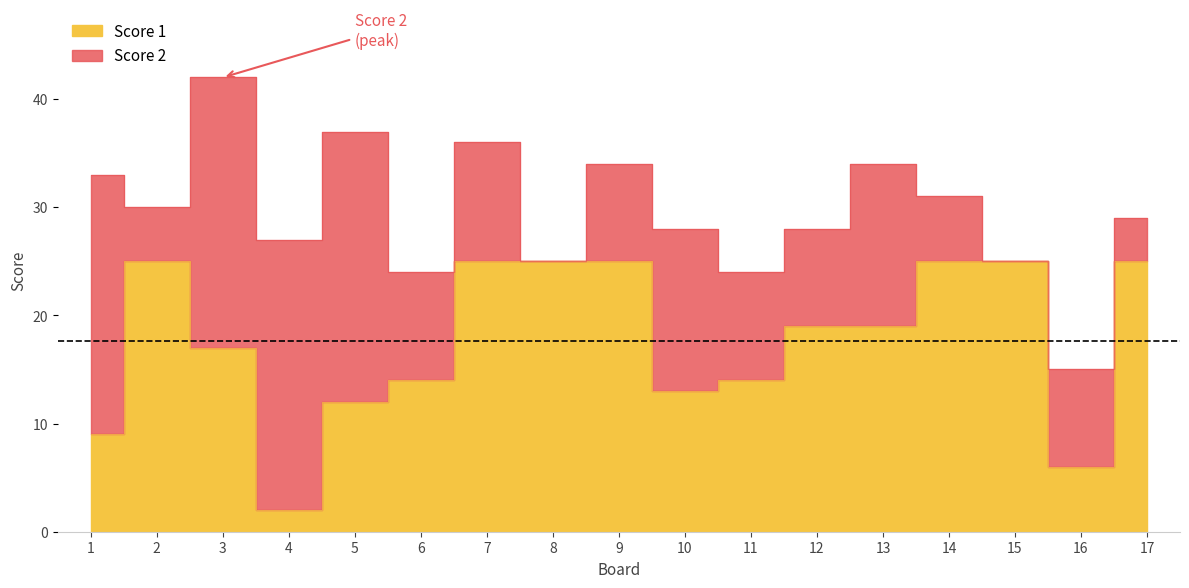

What is the change in value from 10 to 13?

+6